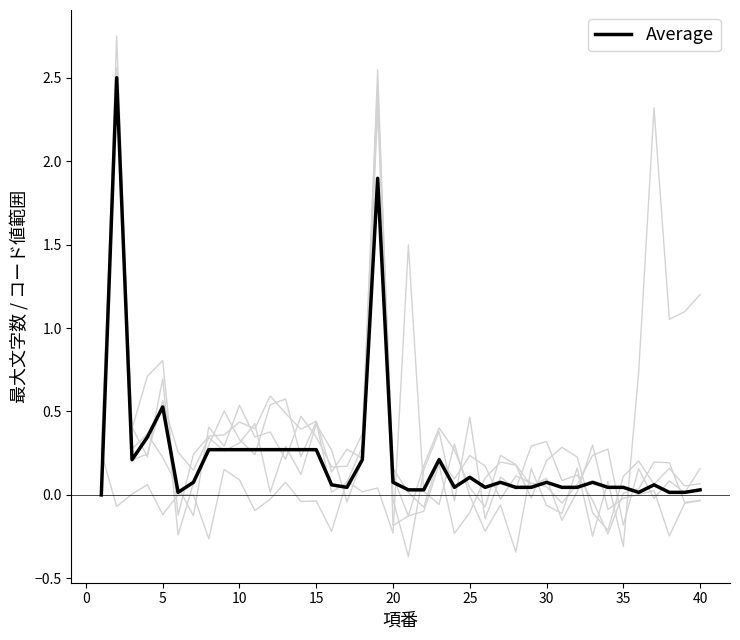

The Average series shows 0.2 at 14. True or false?

False